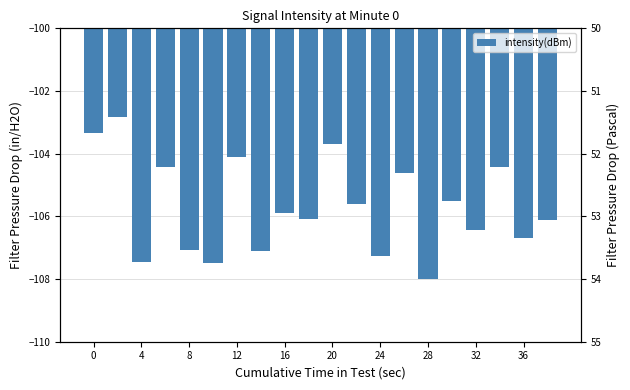

What is the sum of all values?

-2114.1